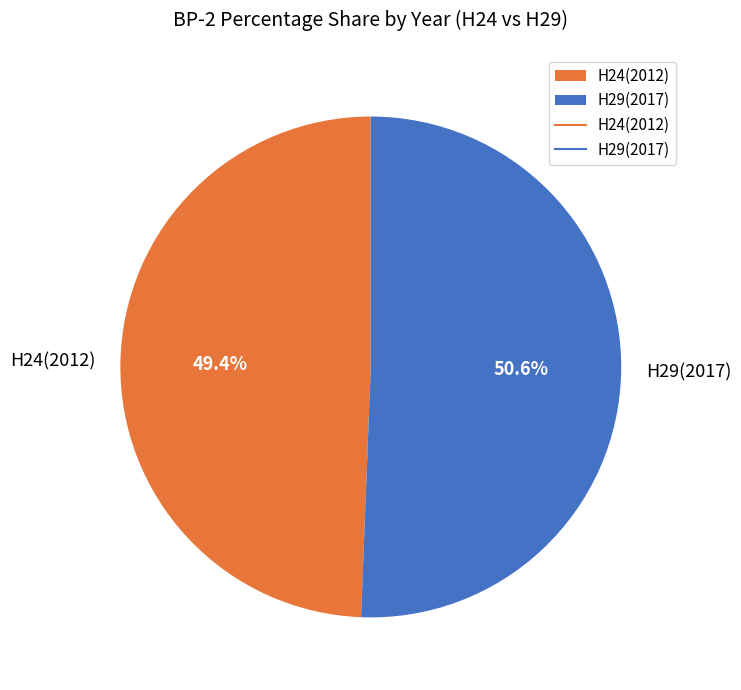

To the nearest percent, what portion does H29(2017) represent?

51%